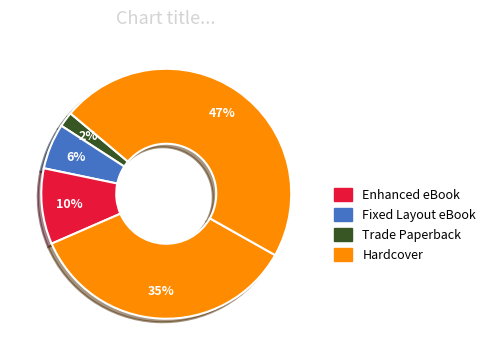

Count the number of slices in the pie.

5